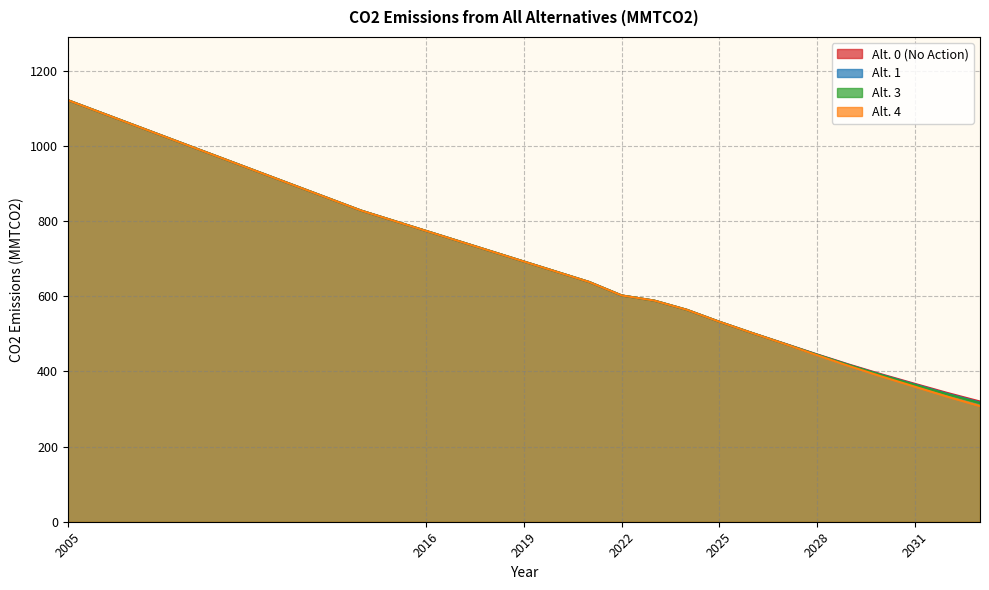

What is the difference between the Alt. 4 values at 2028 and 2032?

110.4